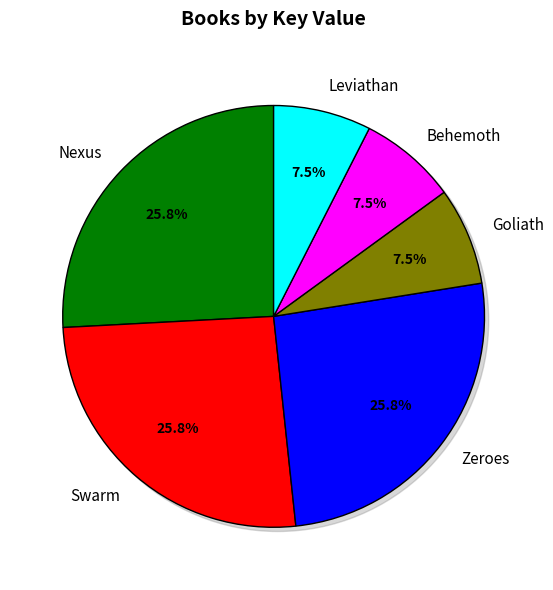

What is the smallest slice in the pie chart?

Leviathan